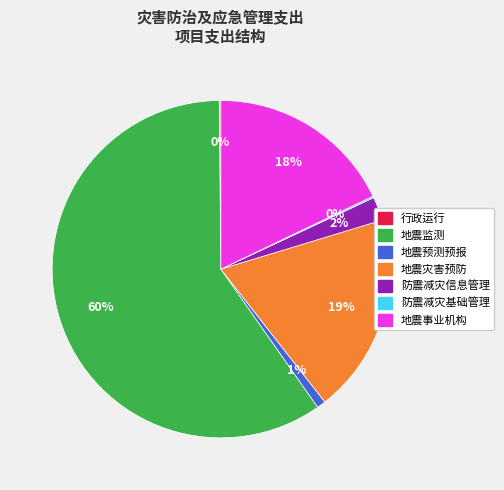

Is it true that 地震监测 is 49% of the pie?

False